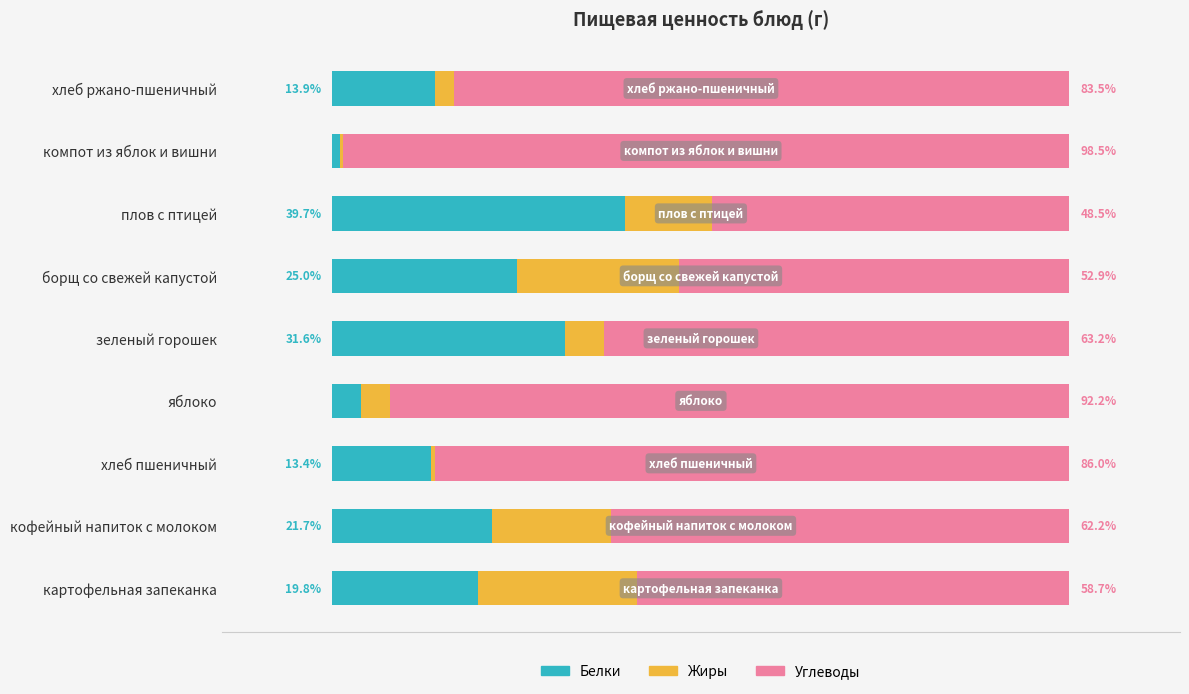

Which category has the lowest value in the Белки series?

компот из яблок и вишни